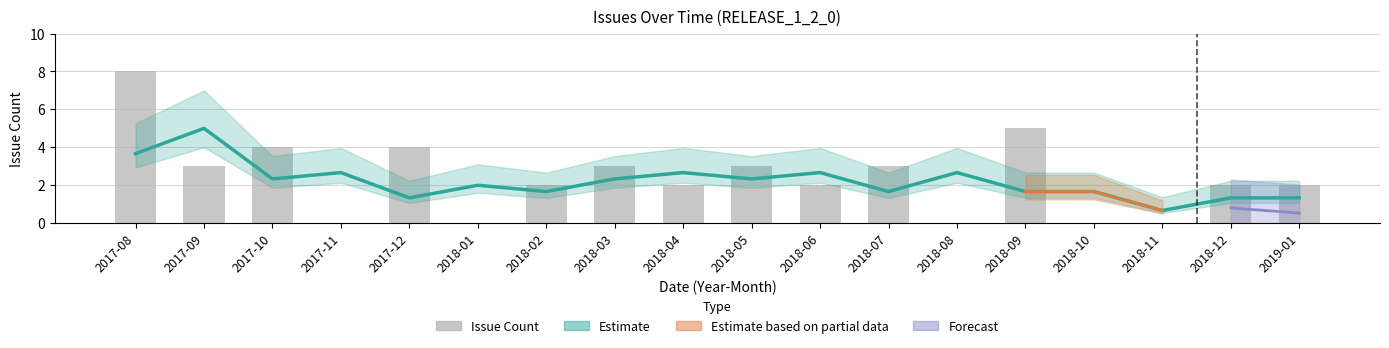

Reading left to right, extract all data points from this chart.

8	3	4	0	4	0	2	3	2	3	2	3	0	5	0	0	2	2